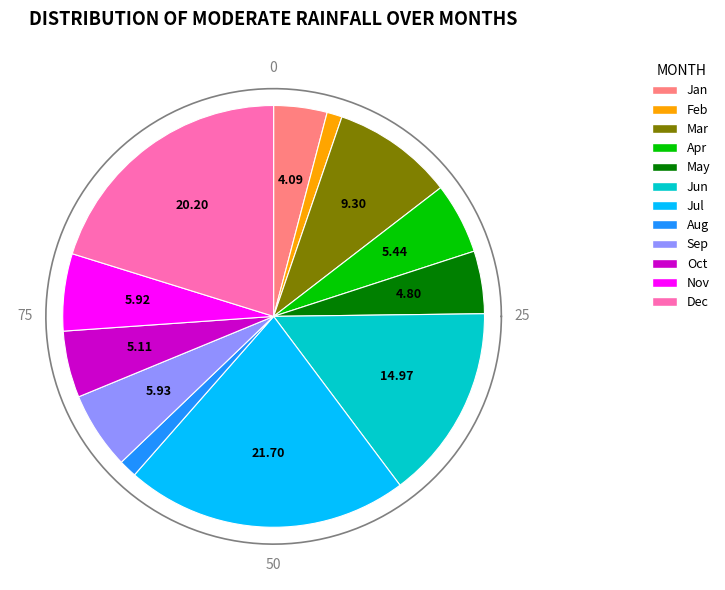

Which category has the smallest portion of the pie?

Feb